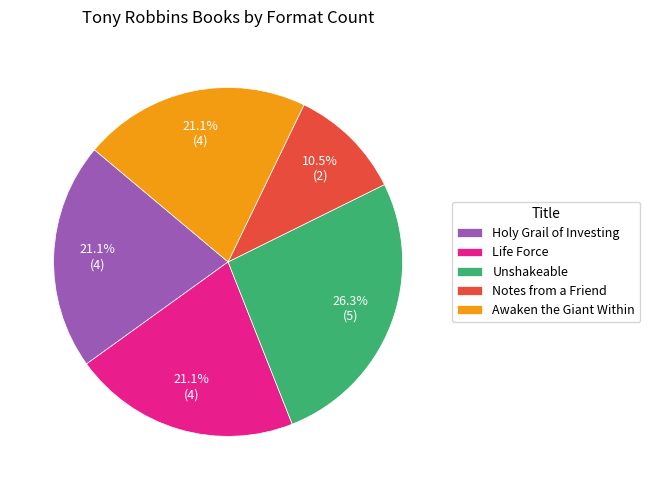

The Notes from a Friend slice represents 19% of the pie. True or false?

False